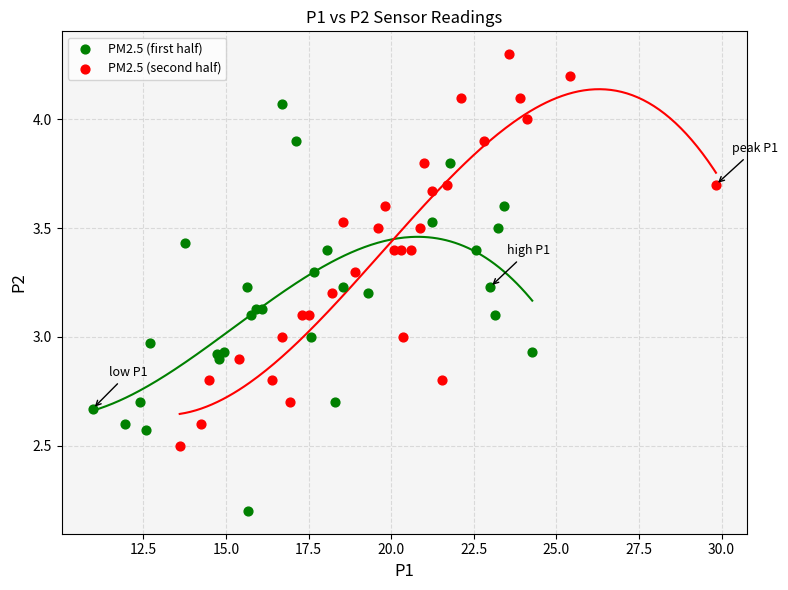

Which series contains the lowest Y value?

PM2.5 (first half)